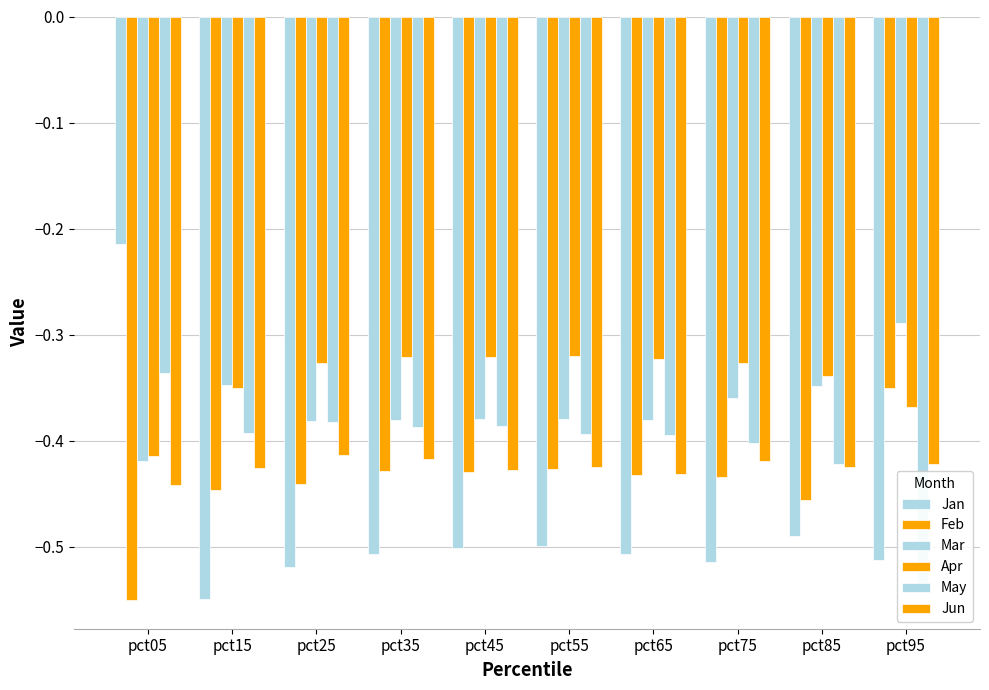

Which category has the lowest value in the Apr series?

pct05